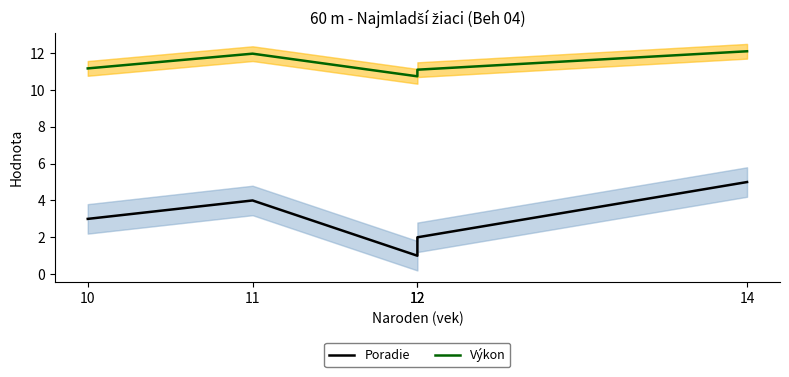

What are all the series names shown in the legend?

Poradie, Výkon